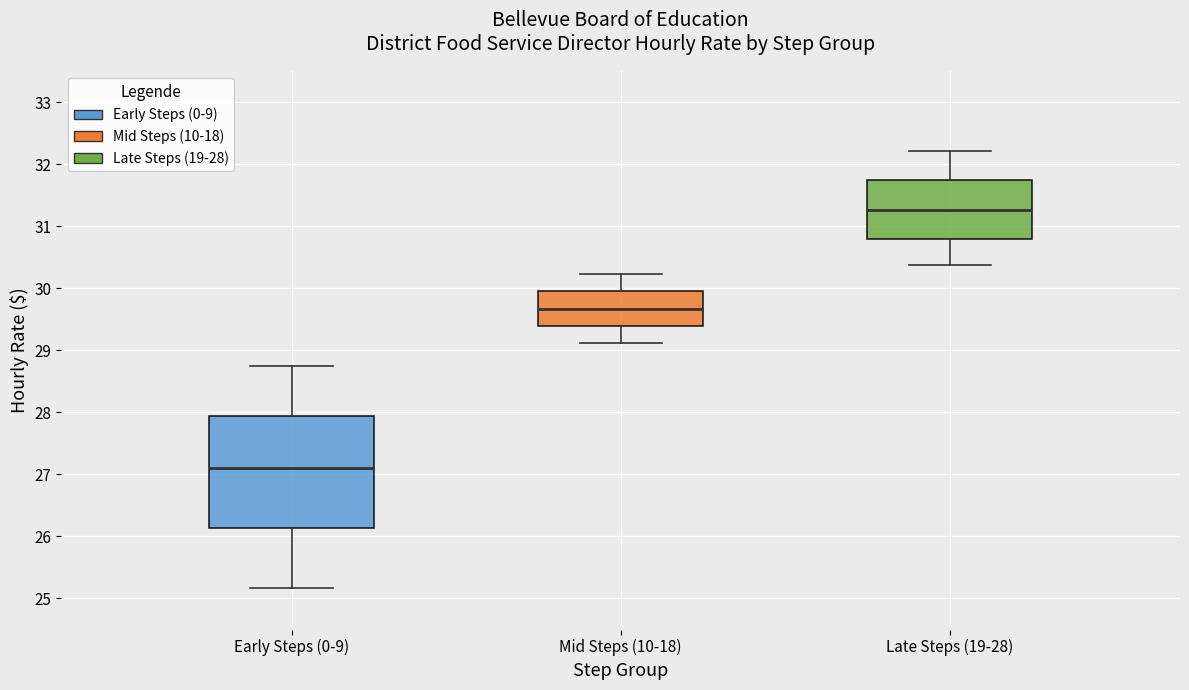

Where is the lower edge of the box for Late Steps (19-28) on the y-axis? The values are not printed on the chart, so give them approximately, as read against the axis.

30.8